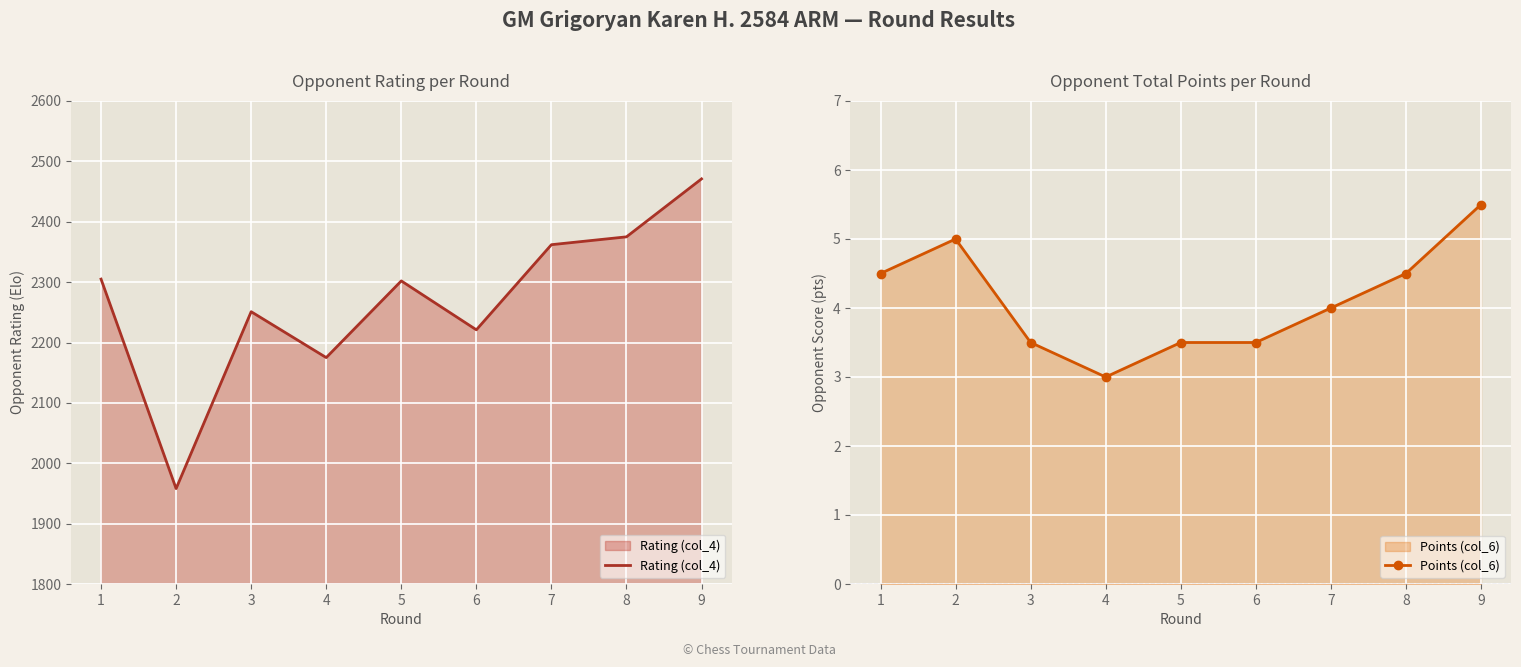

True or false: Points (col_6) and Rating (col_4) cross at least once.

False